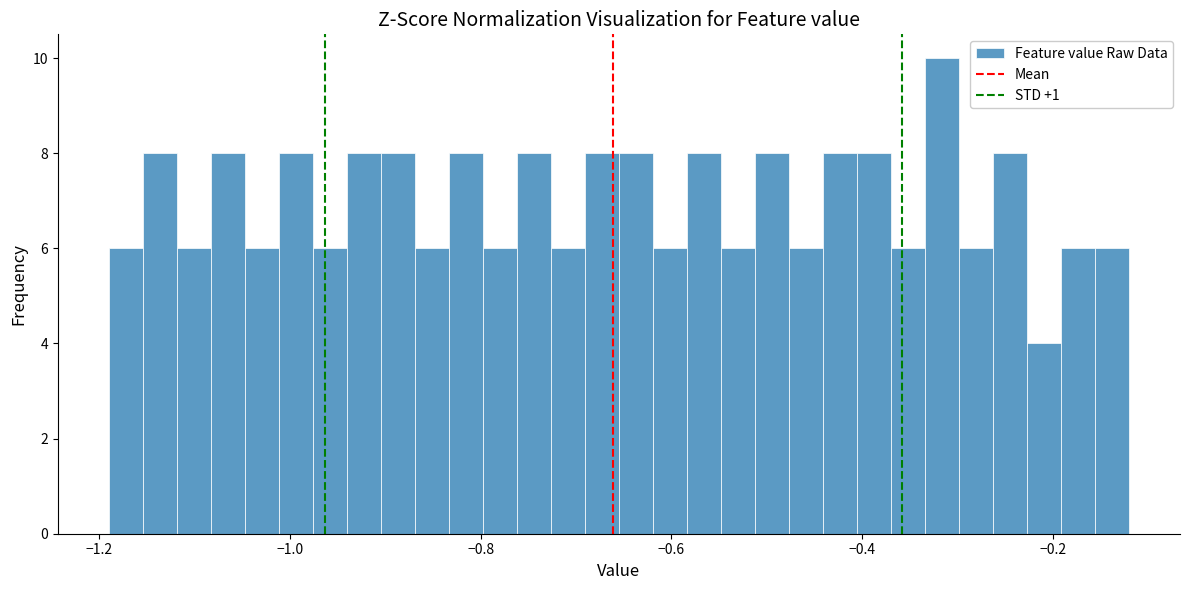

Read against the x-axis, roughly where is the centre of the tallest bar?

-0.32